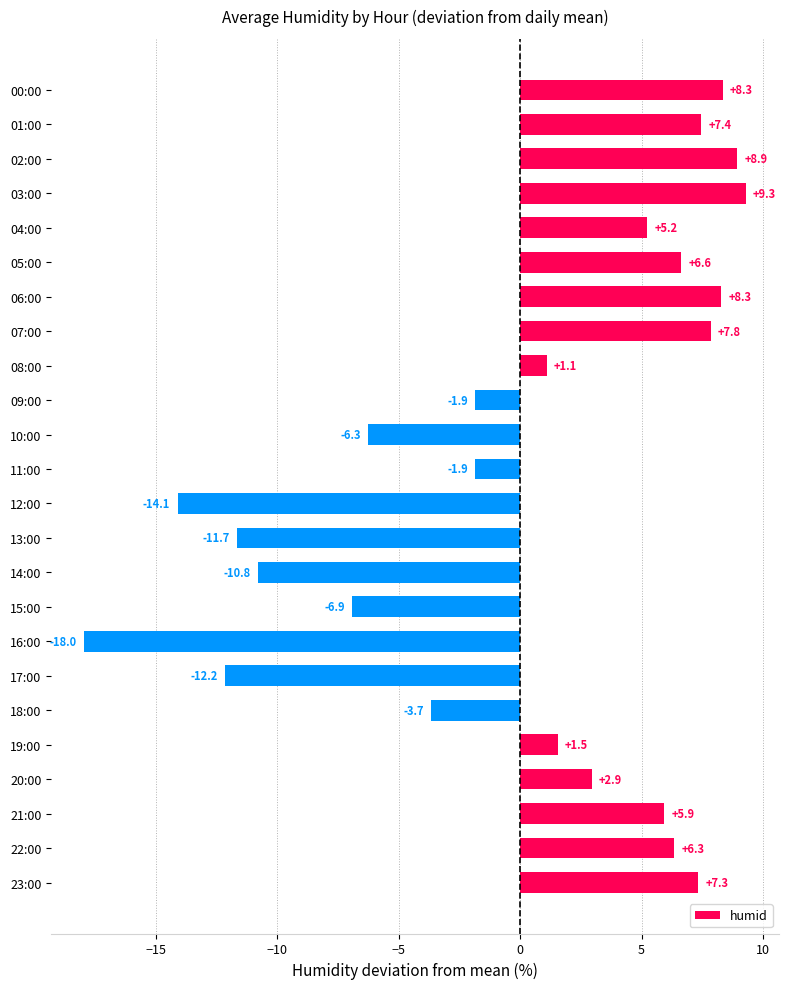

What is the difference between the second highest and minimum values?

26.9